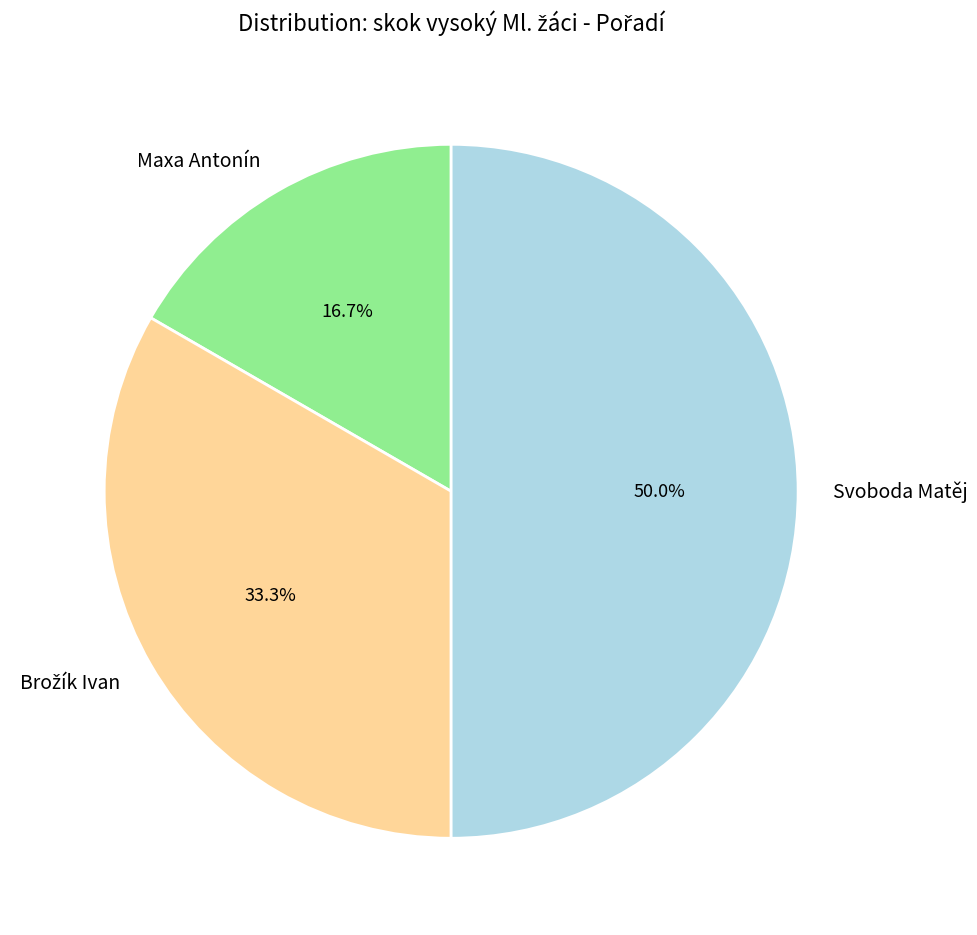

Which slice is the largest?

Svoboda Matěj